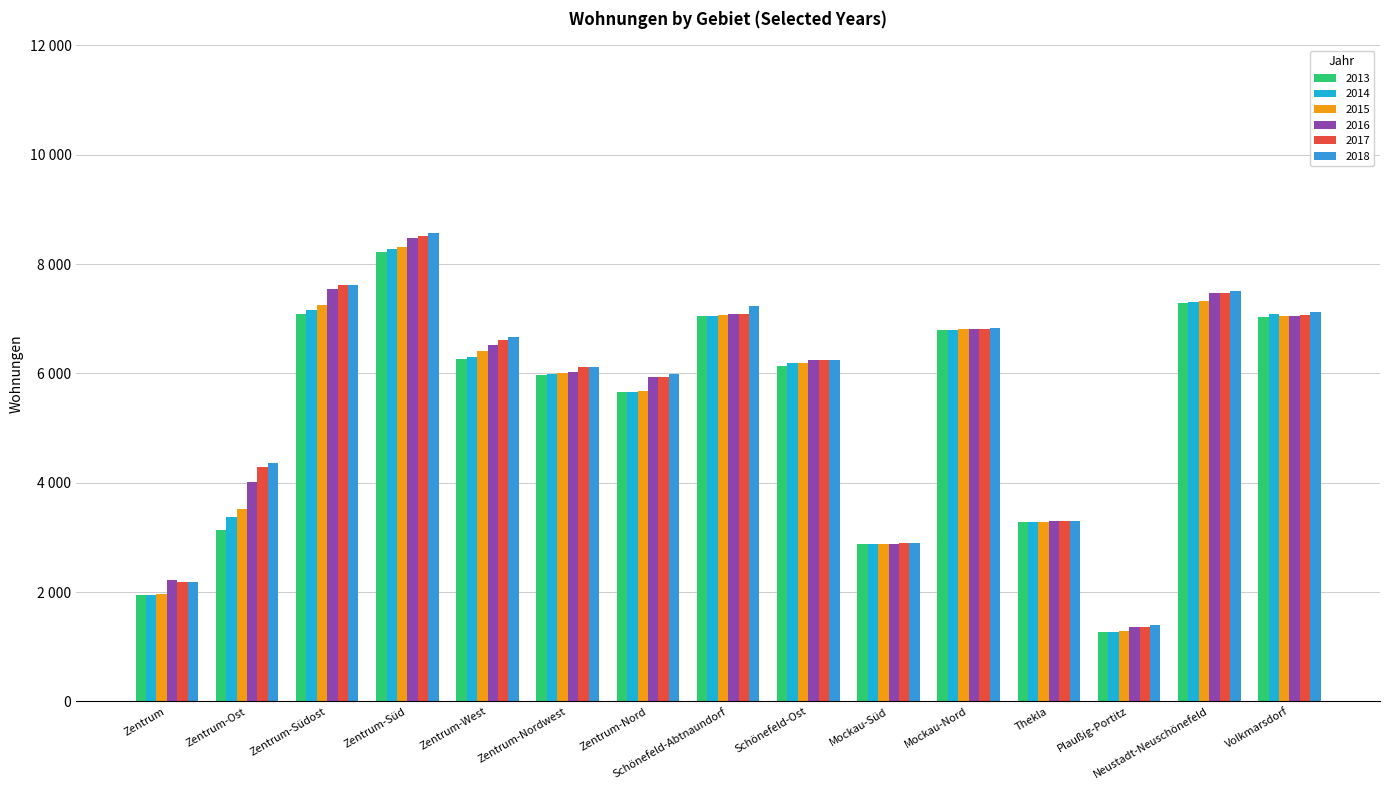

What is the label of the 11th bar from the left?

Mockau-Nord